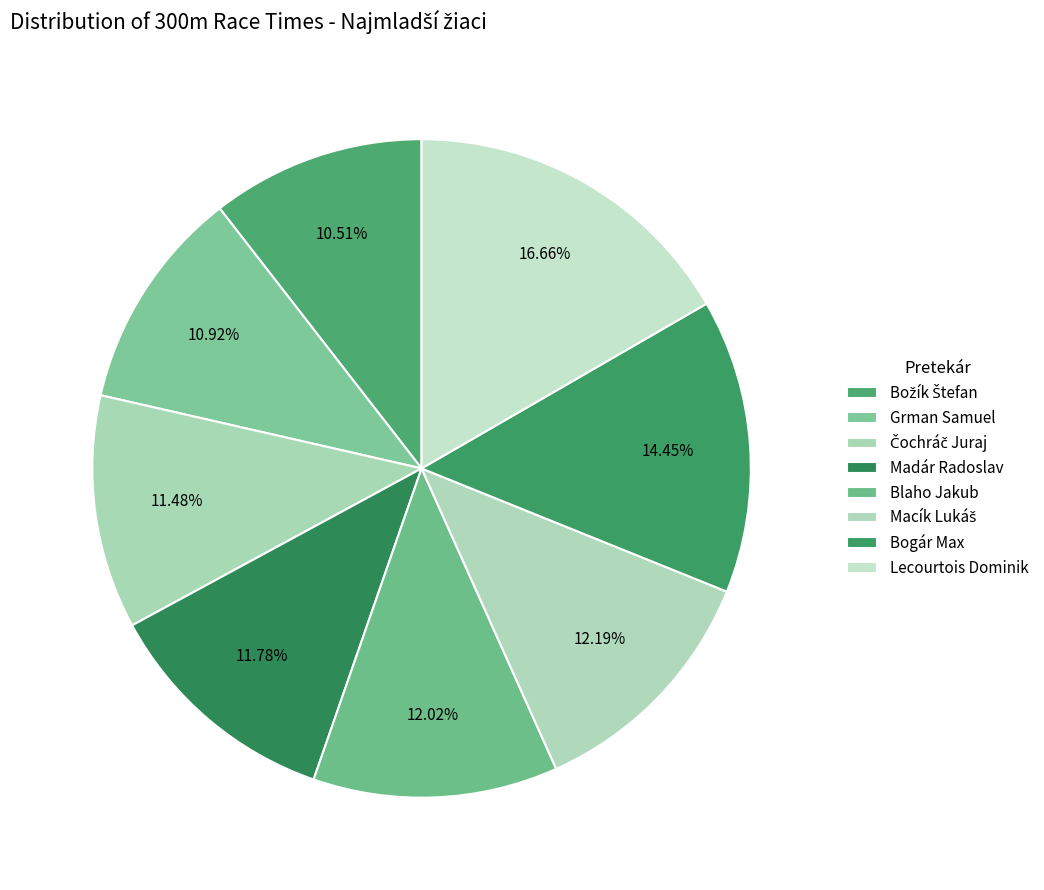

How many slices are in this pie chart?

8